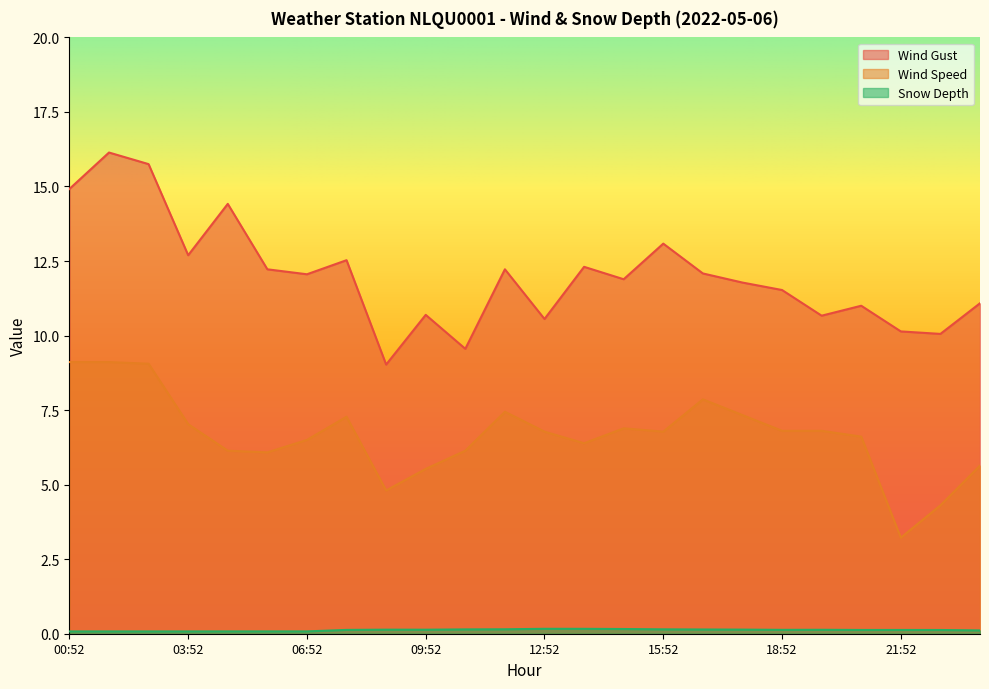

At how many categories does at least one series exceed 6?

24